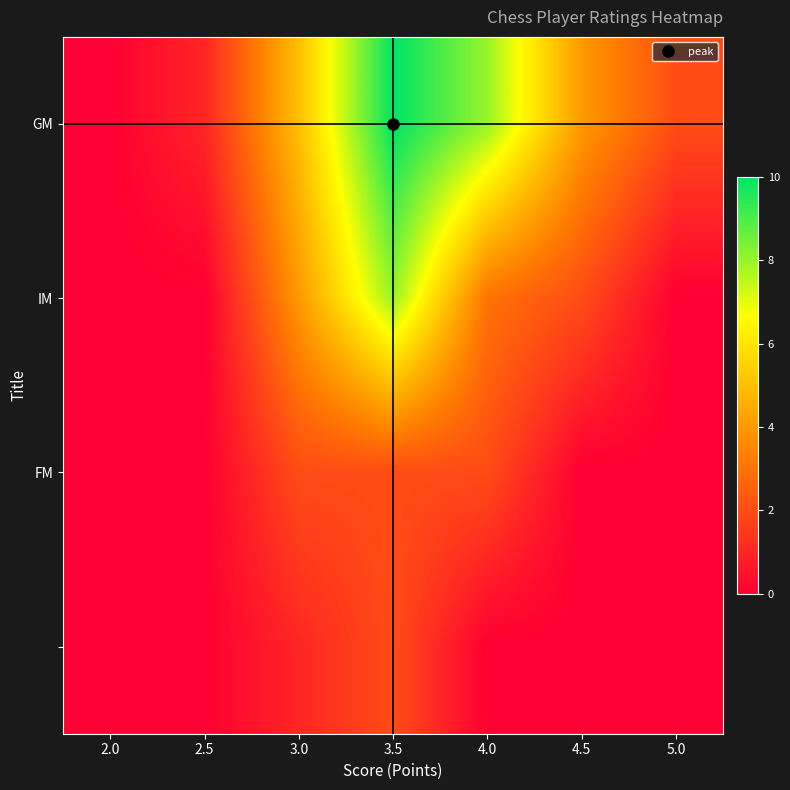

At how many categories does at least one series exceed 0?

6